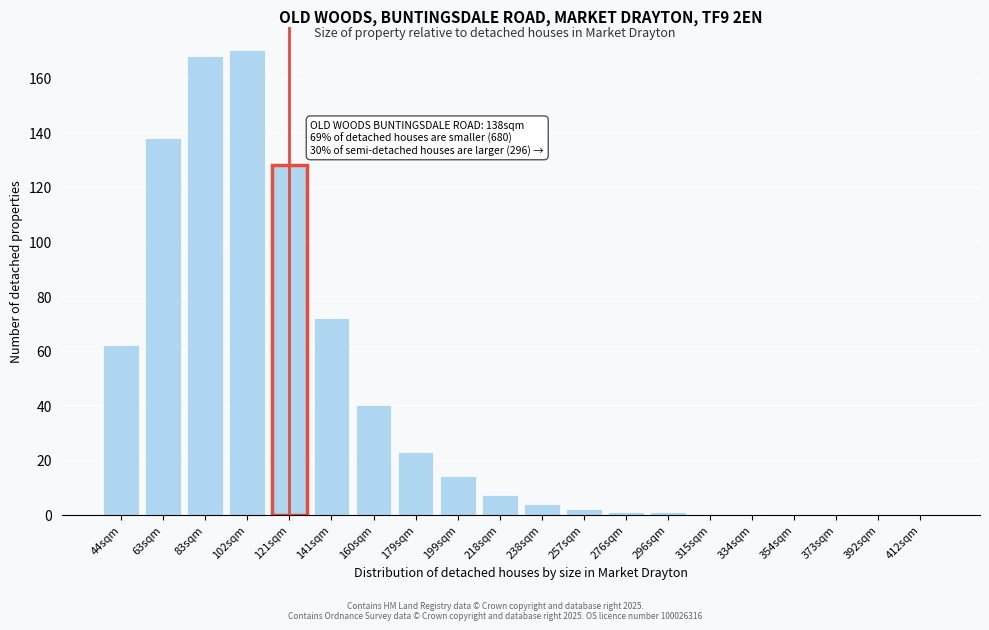

Reading left to right, list all the values displayed in this chart.

44sqm=62	63sqm=138	83sqm=168	102sqm=170	121sqm=128	141sqm=72	160sqm=40	179sqm=23	199sqm=14	218sqm=7	238sqm=4	257sqm=2	276sqm=1	296sqm=1	315sqm=0	334sqm=0	354sqm=0	373sqm=0	392sqm=0	412sqm=0